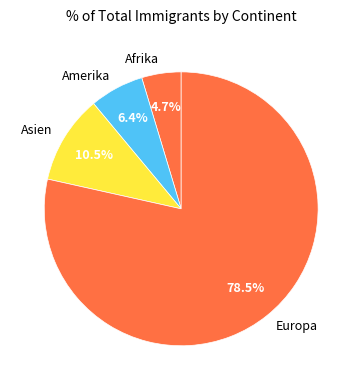

Between Amerika and Asien, which is larger?

Asien